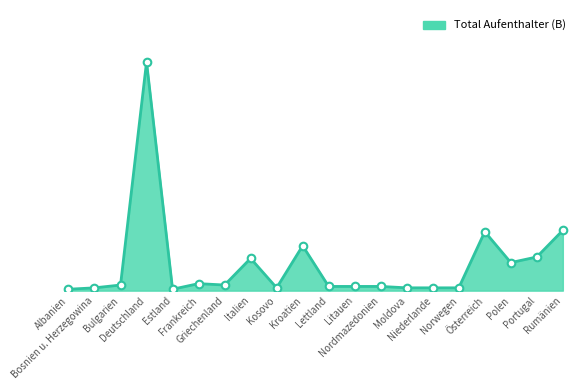

Is this an area chart (filled region under the line)?

Yes